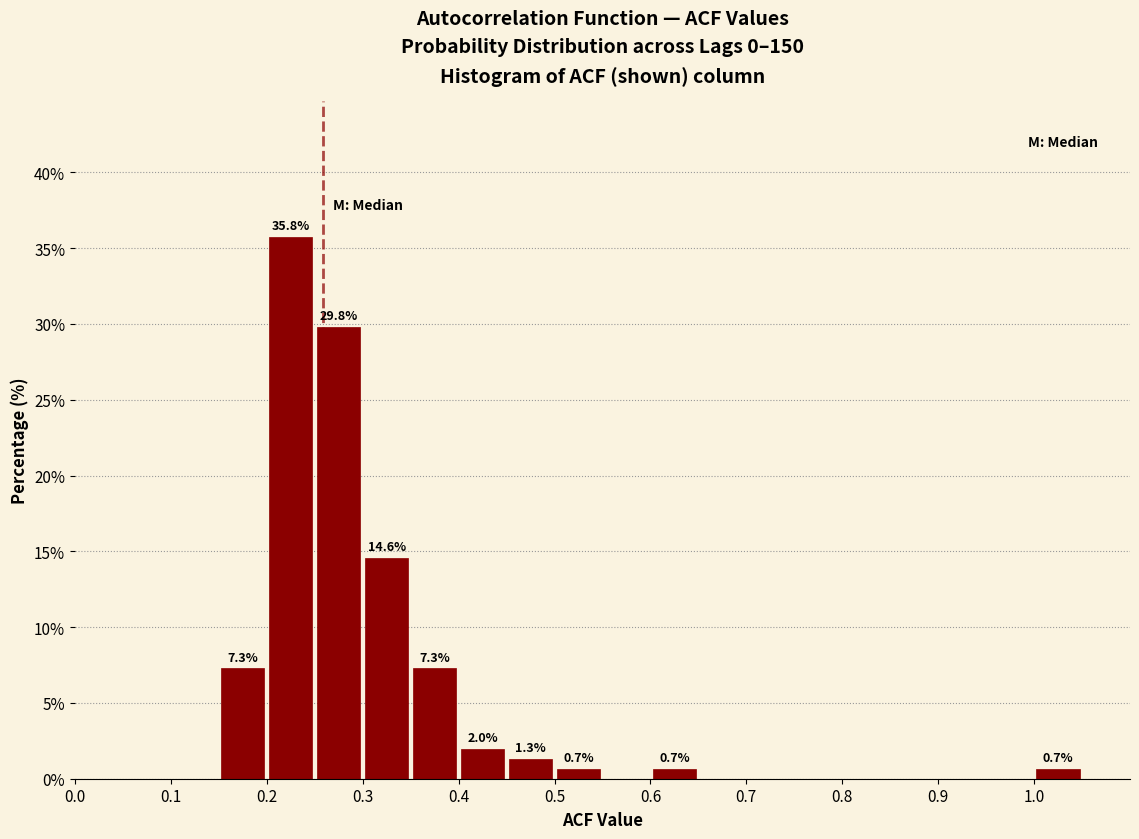

Over which range of the x-axis is the bar tallest?

0.20 to 0.25